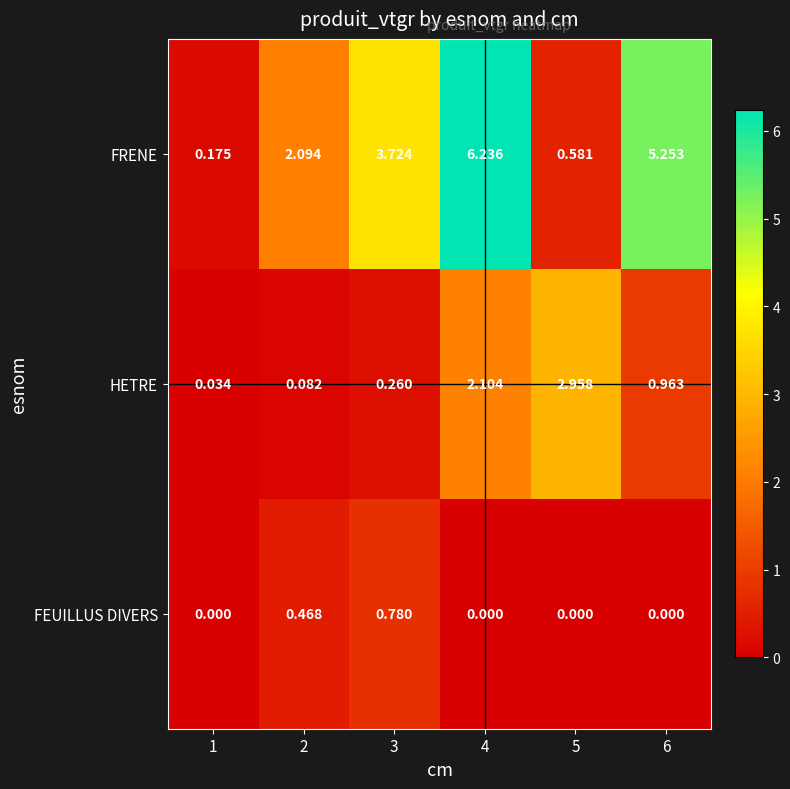

Which series has the largest total across all categories?

FRENE